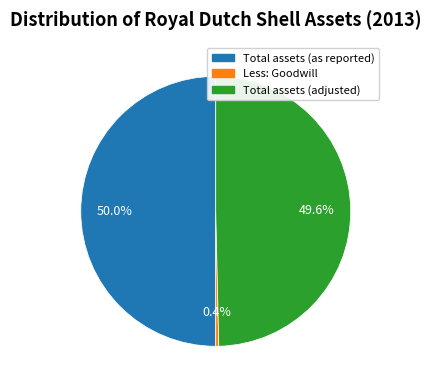

To the nearest percent, what is the difference between the largest and smallest slice percentages?

50%